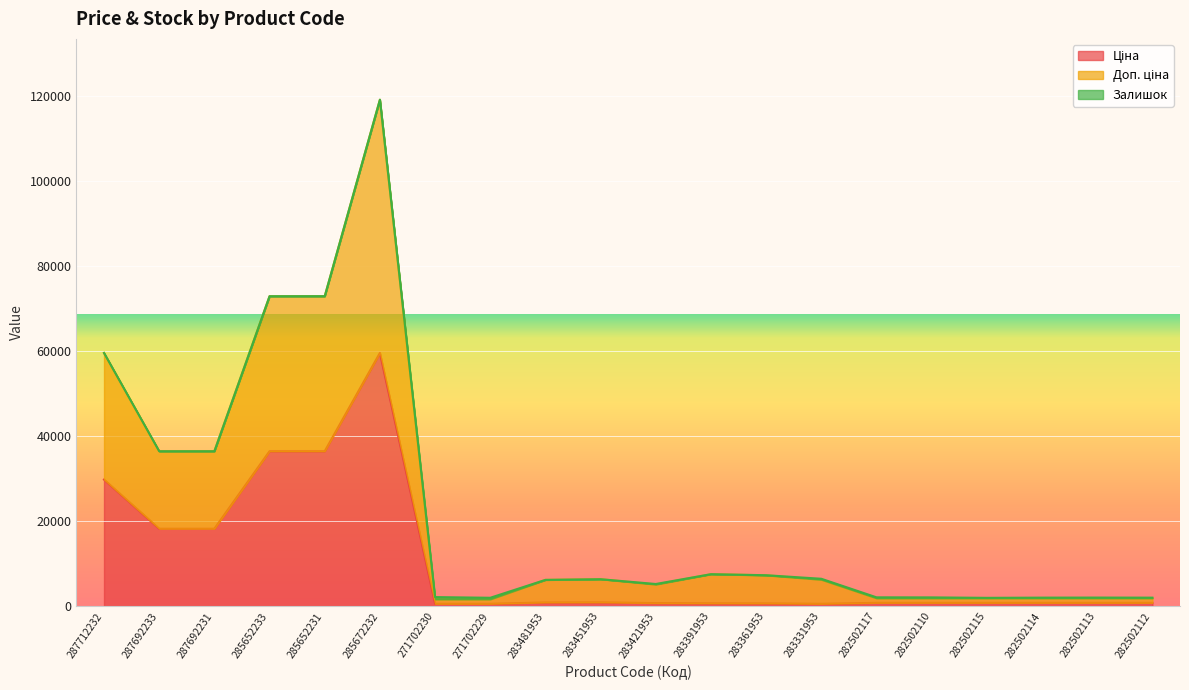

How many interior local peaks does the Доп. ціна series have?

3